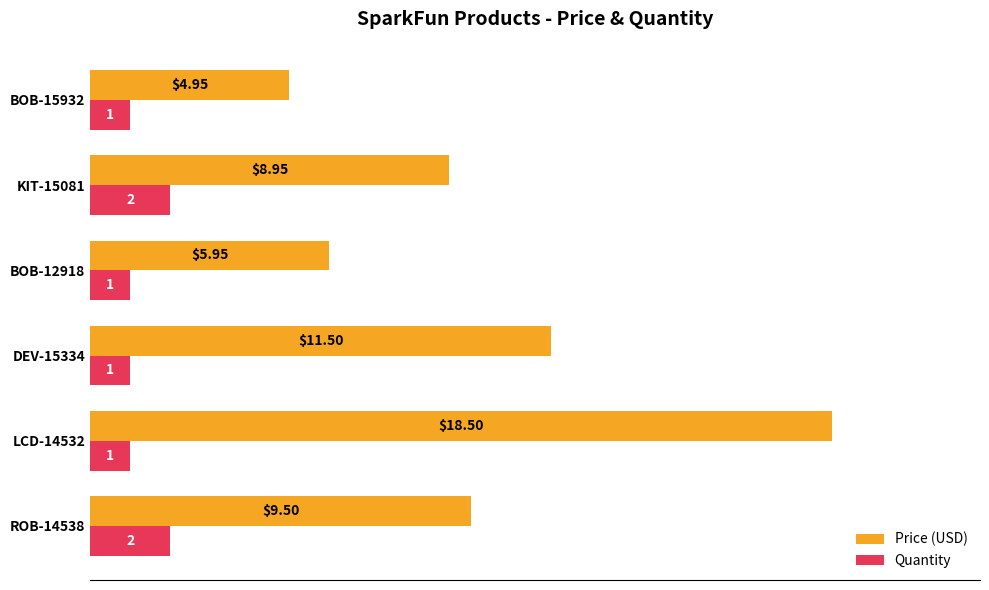

List the series in order of their peak value, highest first.

Price (USD), Quantity